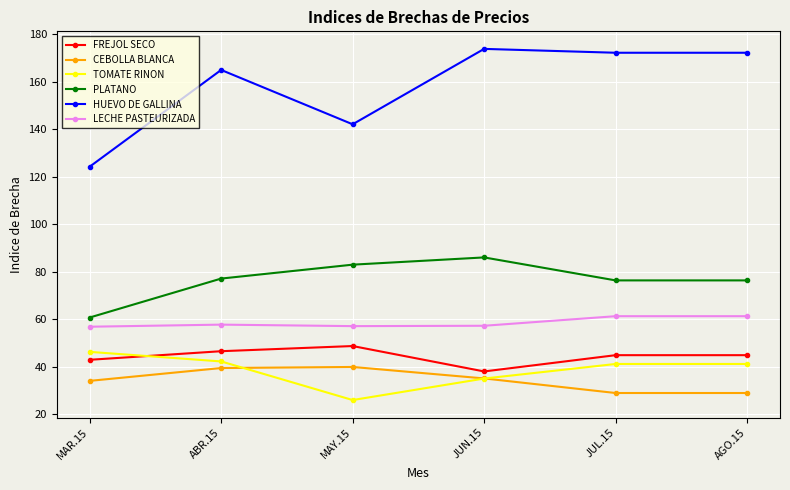

Does the chart have visible grid lines?

Yes